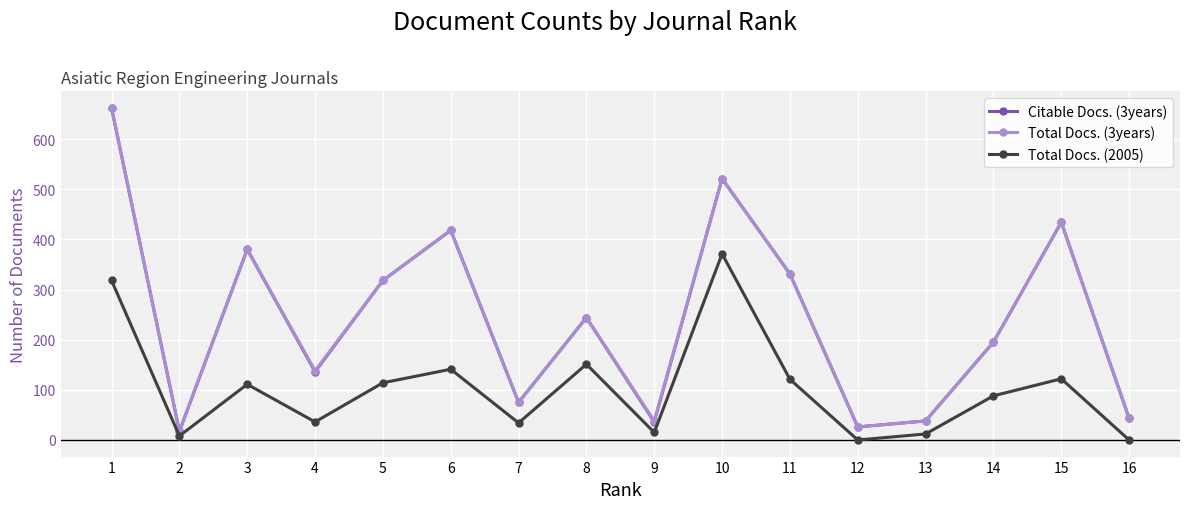

Count the number of data series in this chart.

3